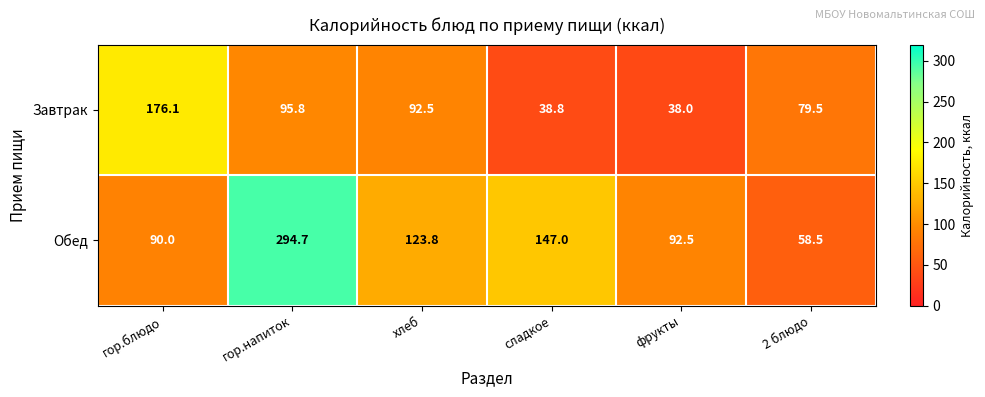

Is the value of Завтрак at фрукты greater than the value of Обед at 2 блюдо?

No